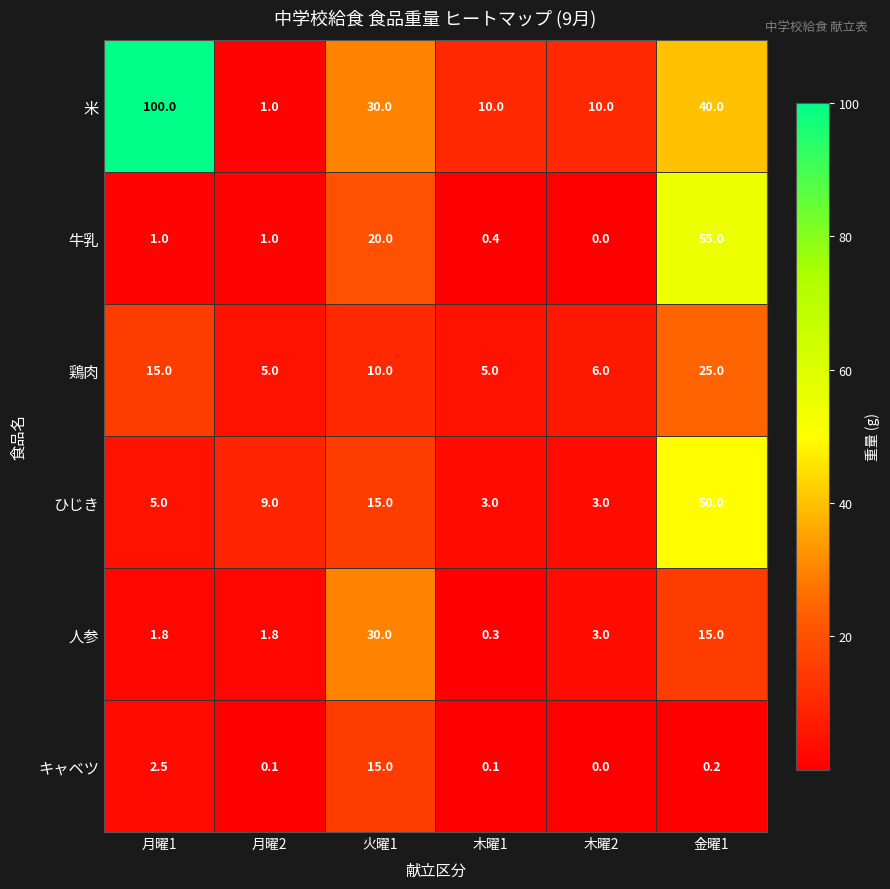

At 月曜1, list the series in order from largest to smallest.

米, 鶏肉, ひじき, キャベツ, 人参, 牛乳